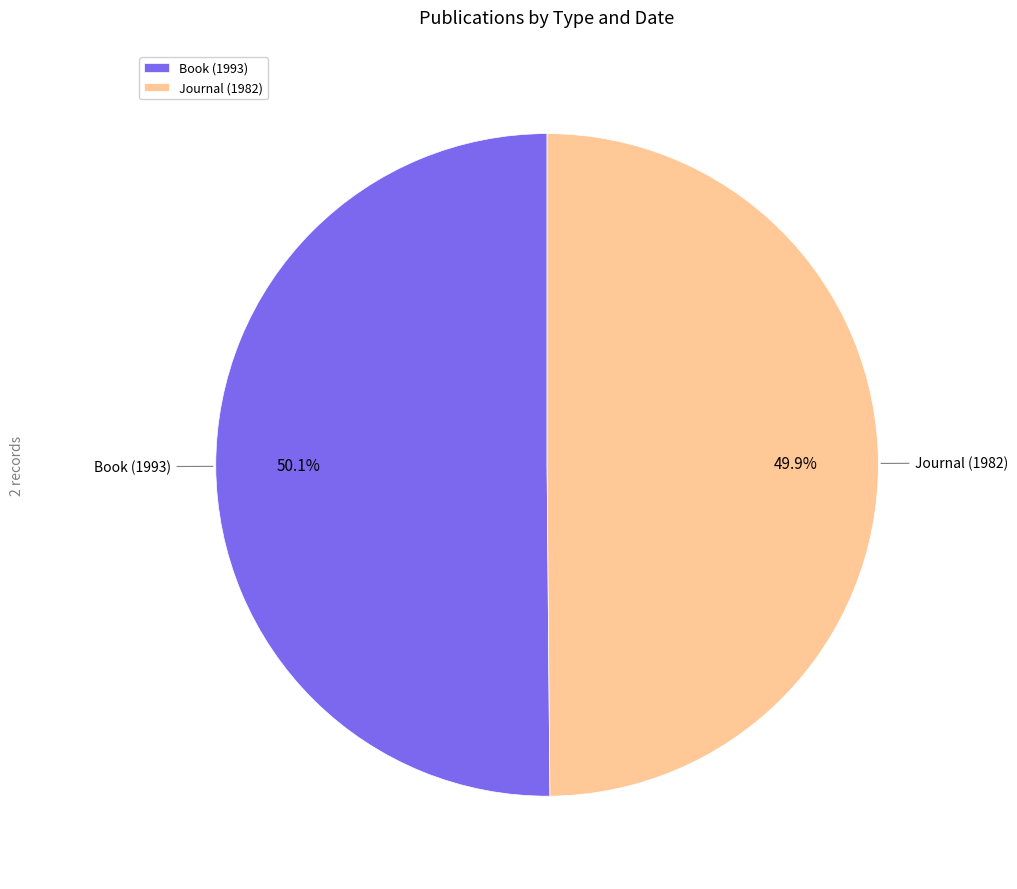

Approximately how many times larger is the value at Book (1993) compared to Journal (1982)?

1.0